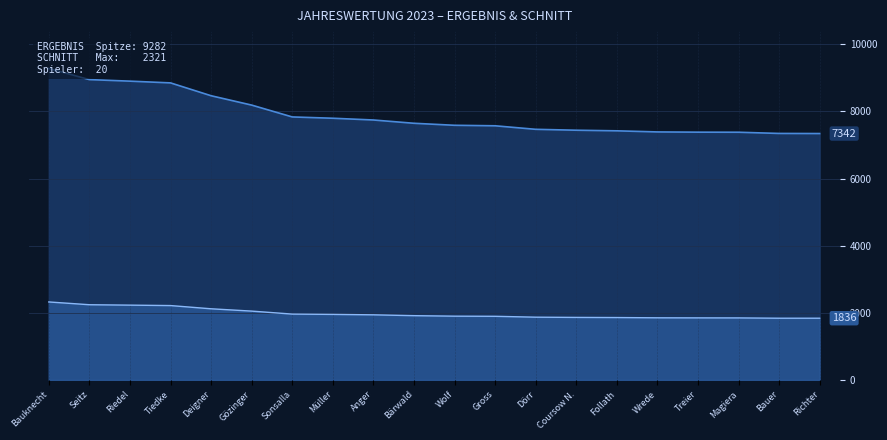

Read the ERGEBNIS value at Follath.

7423